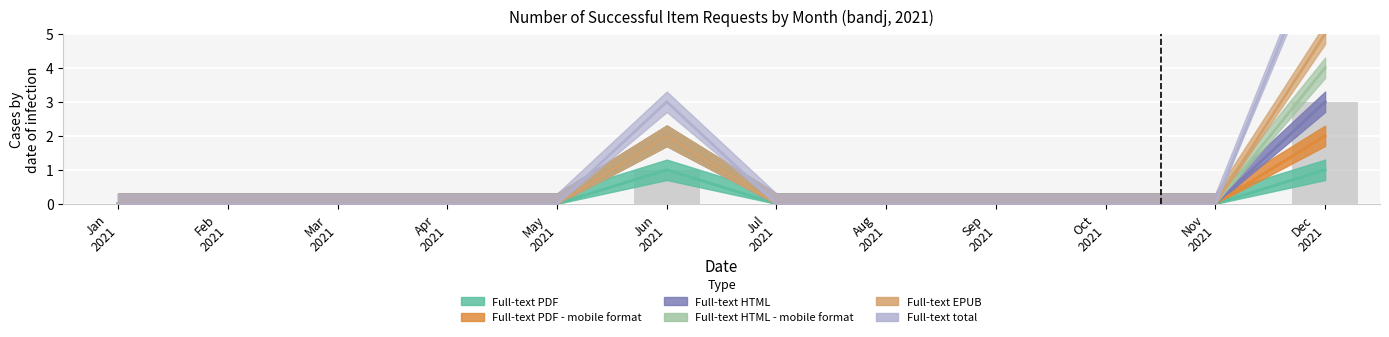

What is the label of the 9th bar from the right?

Apr 2021